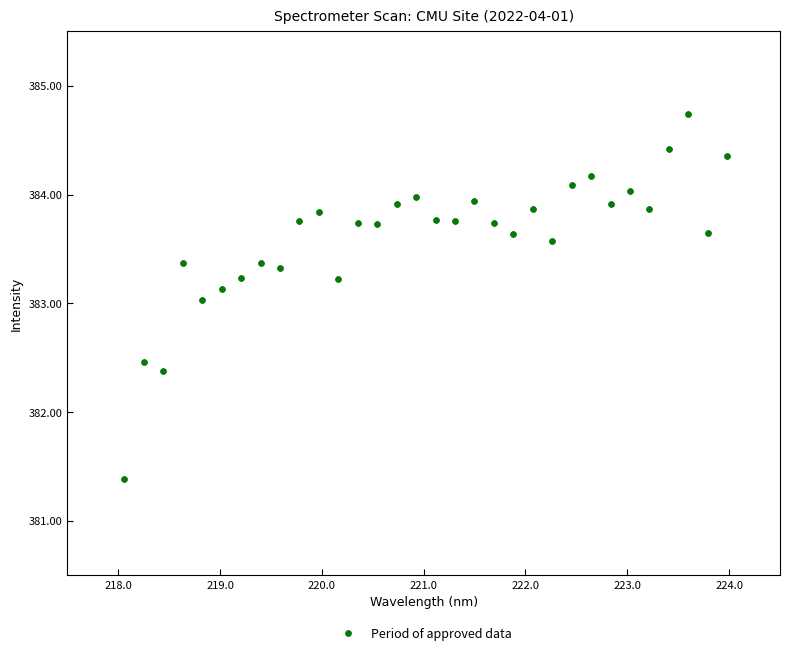

What is the range of X values (max minus min)?

5.9